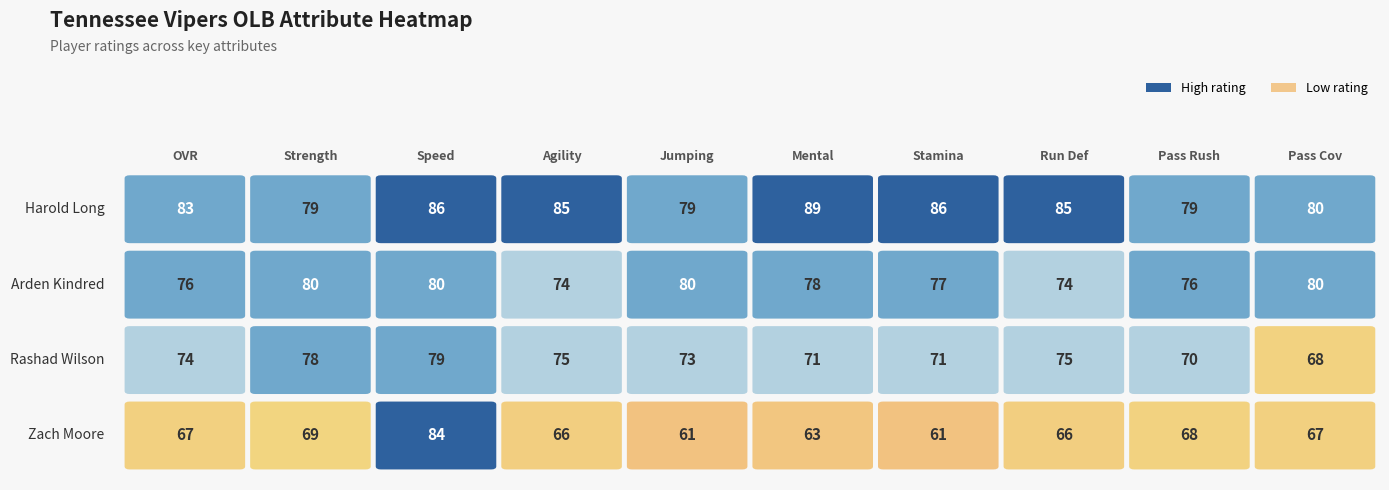

Reading left to right, extract all data points from this chart.

Harold Long: 0=83	1=79	2=86	3=85	4=79	5=89	6=86	7=85	8=79	9=80
Arden Kindred: 0=76	1=80	2=80	3=74	4=80	5=78	6=77	7=74	8=76	9=80
Rashad Wilson: 0=74	1=78	2=79	3=75	4=73	5=71	6=71	7=75	8=70	9=68
Zach Moore: 0=67	1=69	2=84	3=66	4=61	5=63	6=61	7=66	8=68	9=67